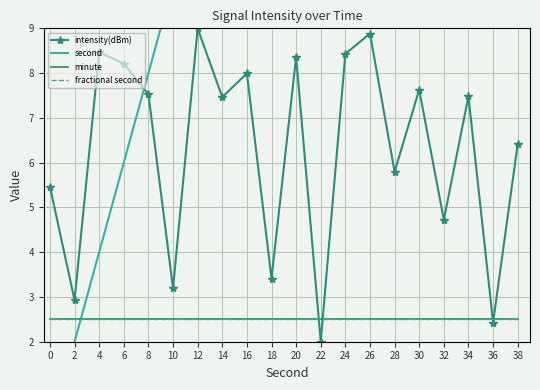

At which category is the sum across all series the highest?

38